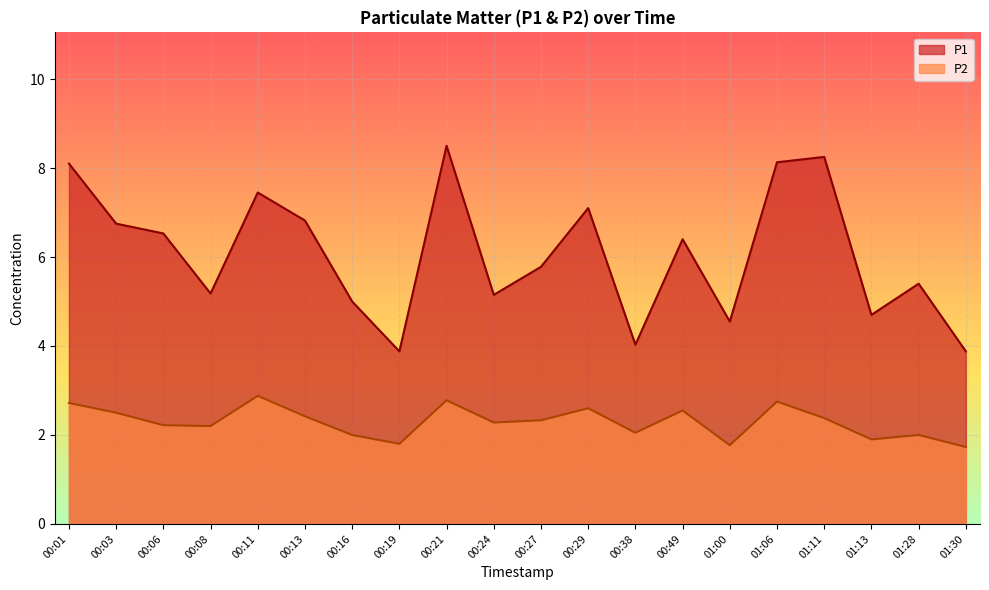

What is the label of the 4th point from the left?

00:08